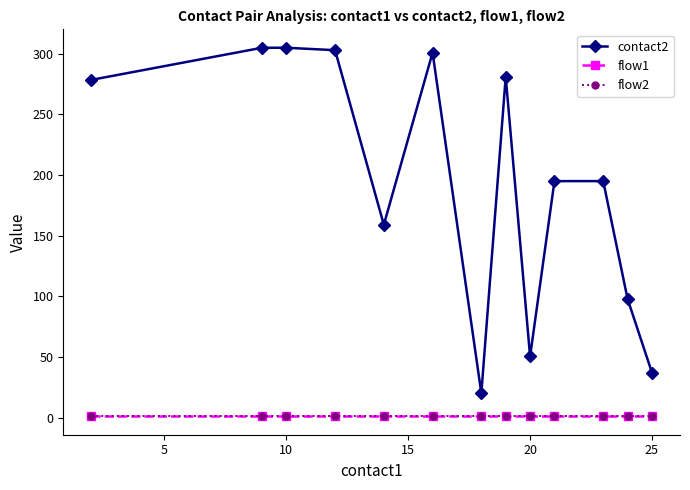

Does the chart have visible grid lines?

No